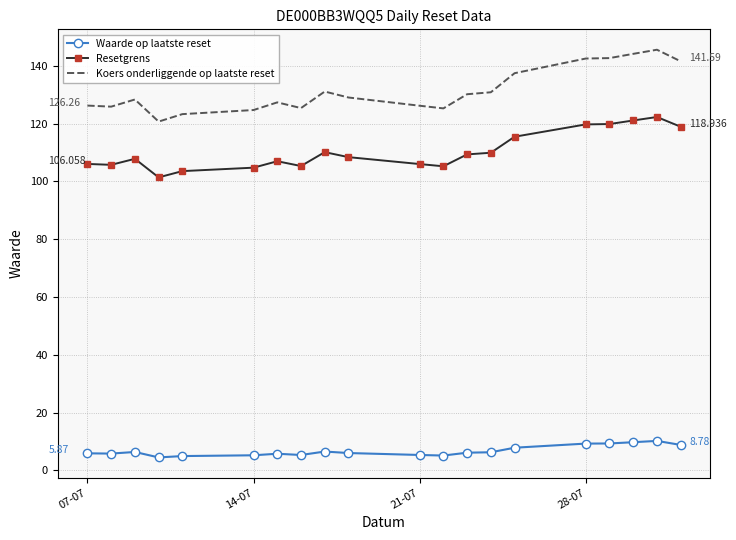

True or false: Waarde op laatste reset and Koers onderliggende op laatste reset intersect in this chart.

False